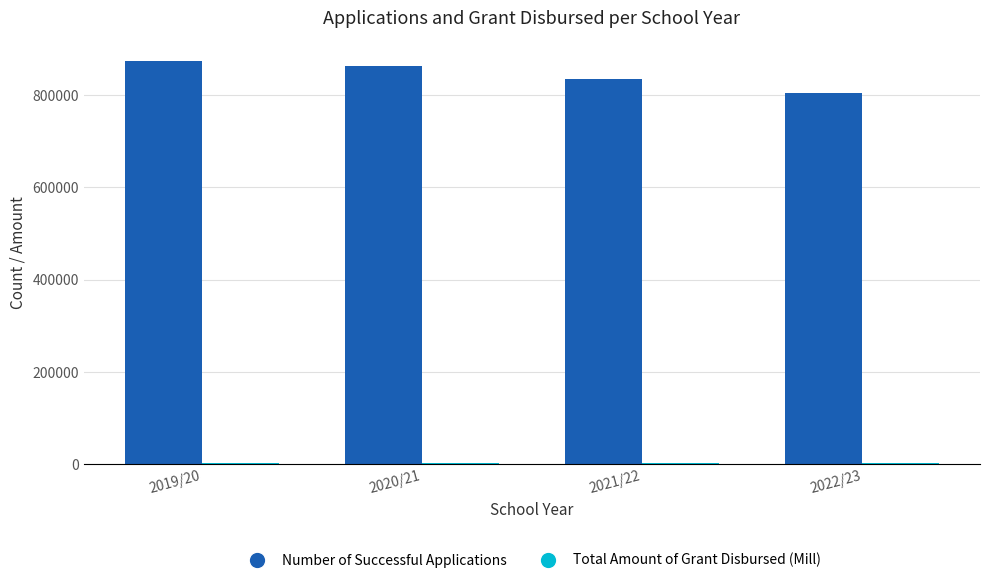

What value does the Number of Successful Applications series have at 2021/22?

835453.0